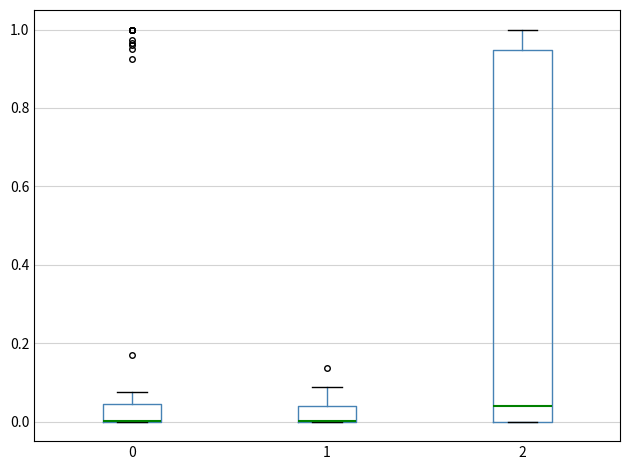

Where is the lower edge of the box at x = 0 on the y-axis? The values are not printed on the chart, so give them approximately, as read against the axis.

0.00